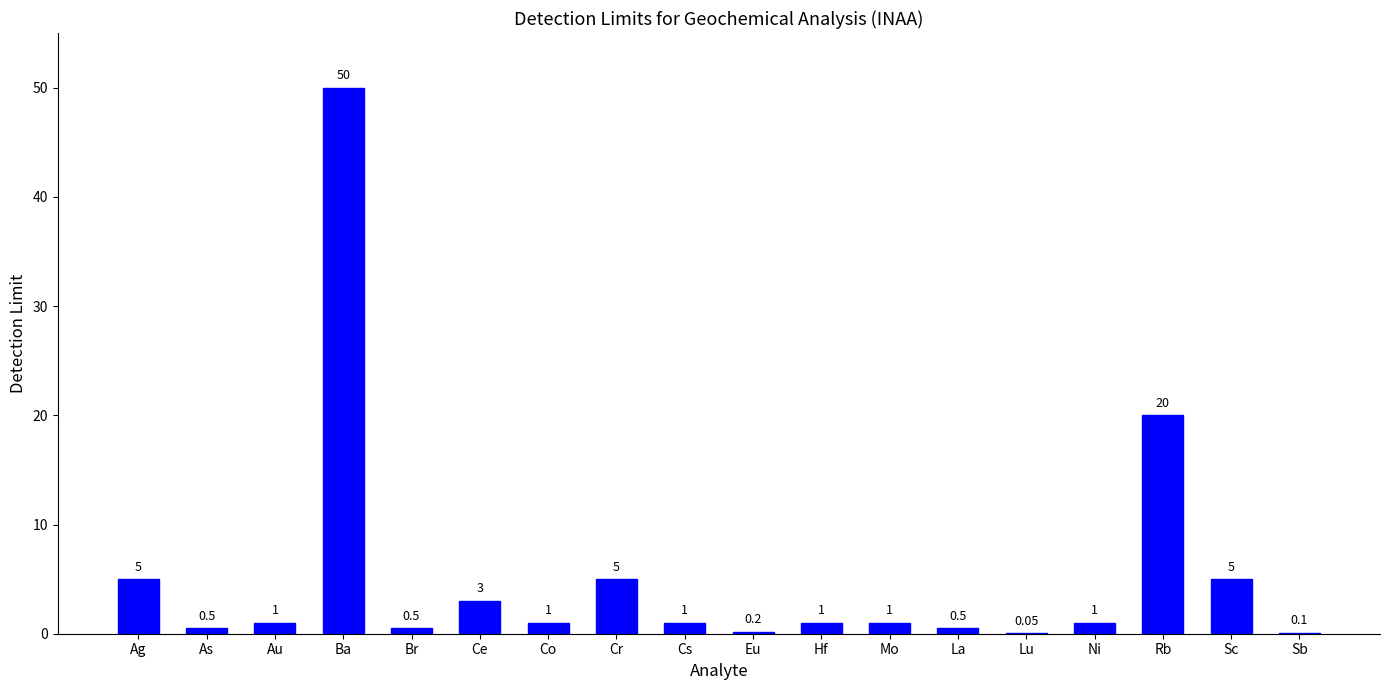

At which label is the value closest to 25?

Rb